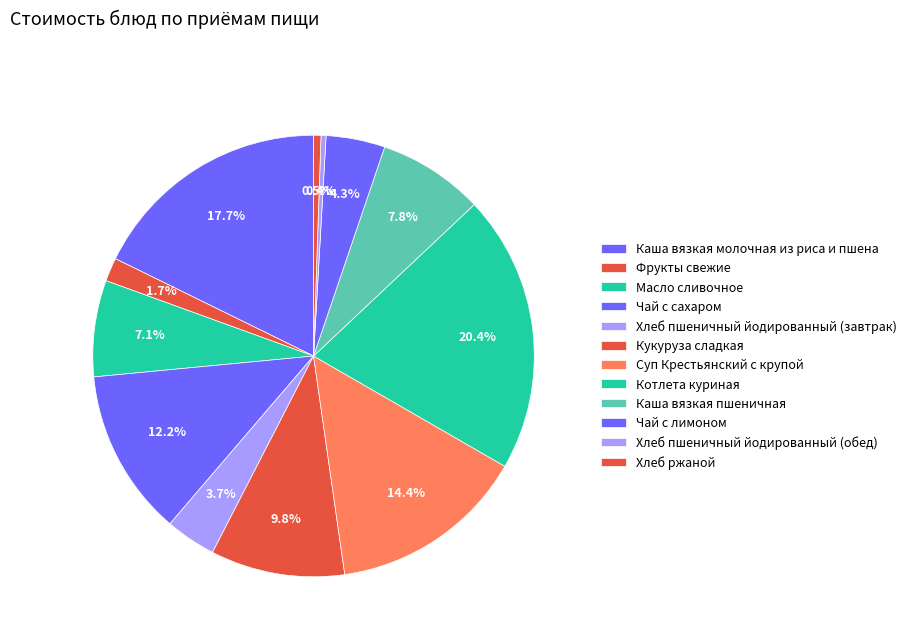

Is it true that Масло сливочное is 7% of the pie?

True